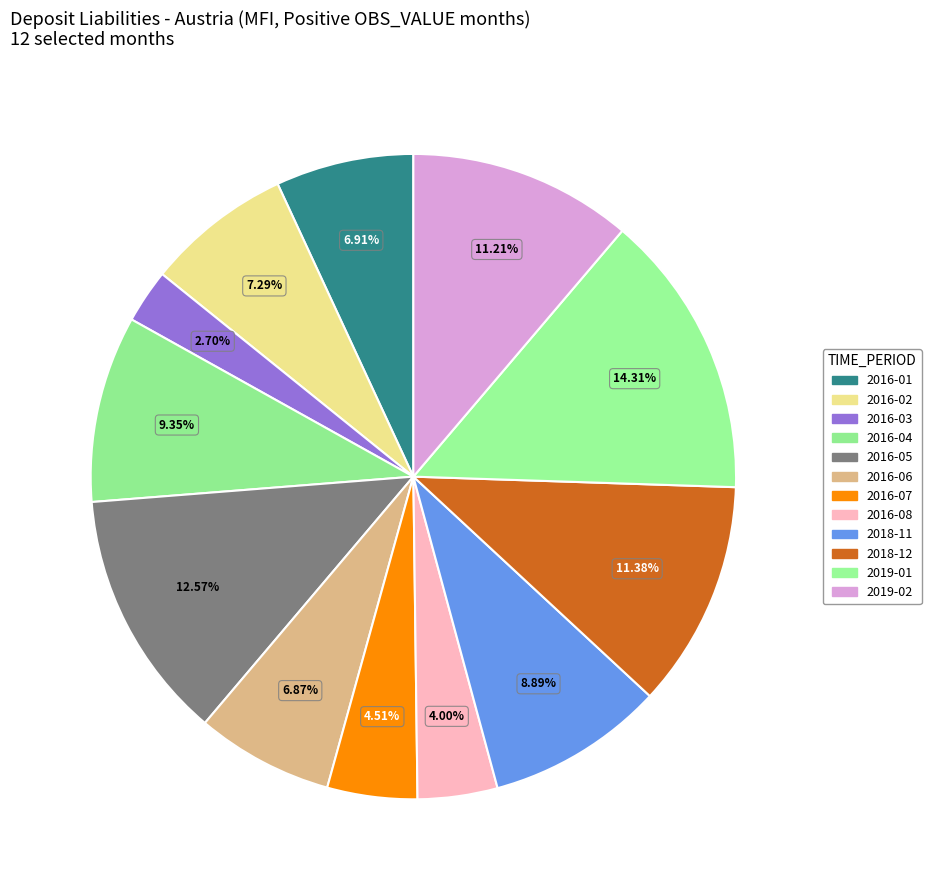

How many slices are in this pie chart?

12